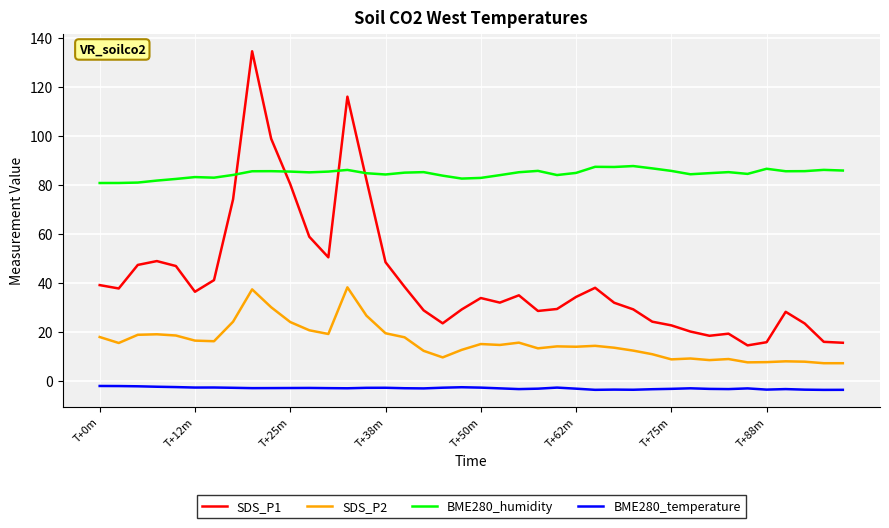

List the series in order of their peak value, highest first.

SDS_P1, BME280_humidity, SDS_P2, BME280_temperature